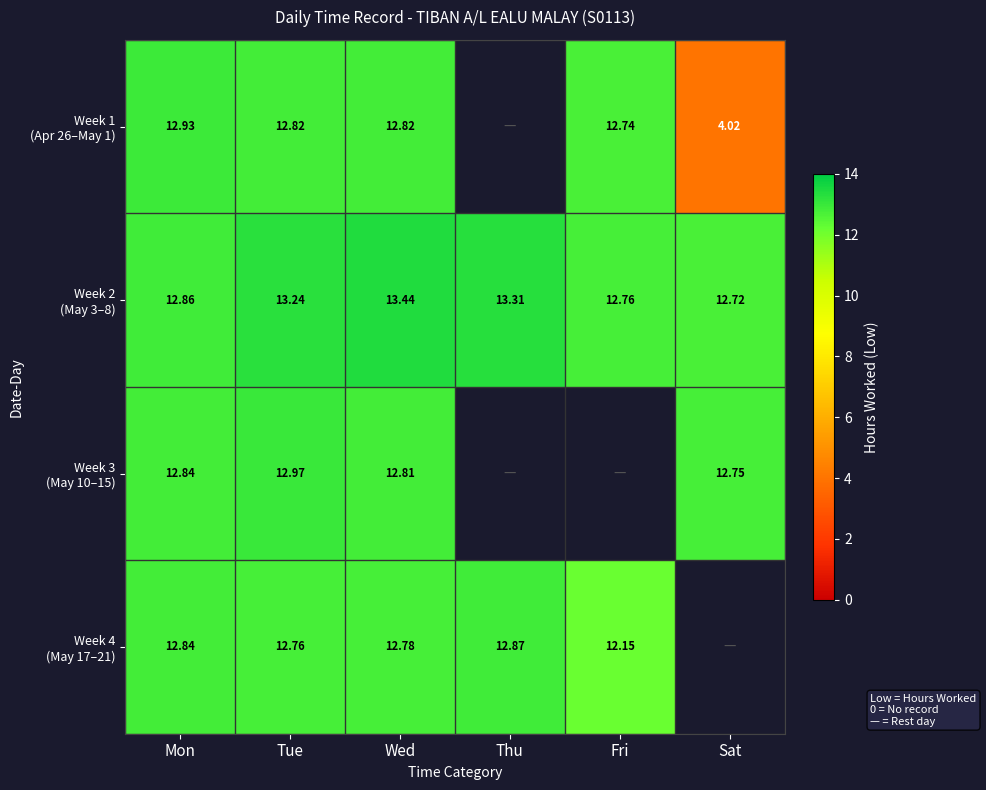

Rank the series at Wed from lowest to highest value.

Week 4 (May 17–21), Week 3 (May 10–15), Week 1 (Apr 26–May 1), Week 2 (May 3–8)